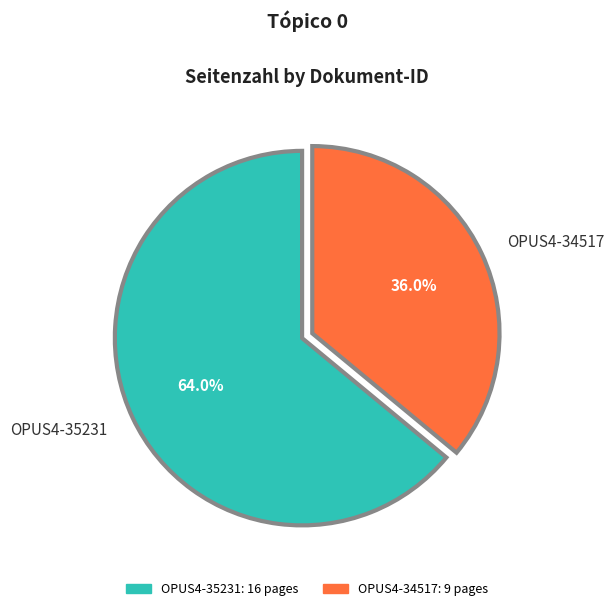

To the nearest percent, what is the difference between the OPUS4-35231 and OPUS4-34517 slice percentages?

28%